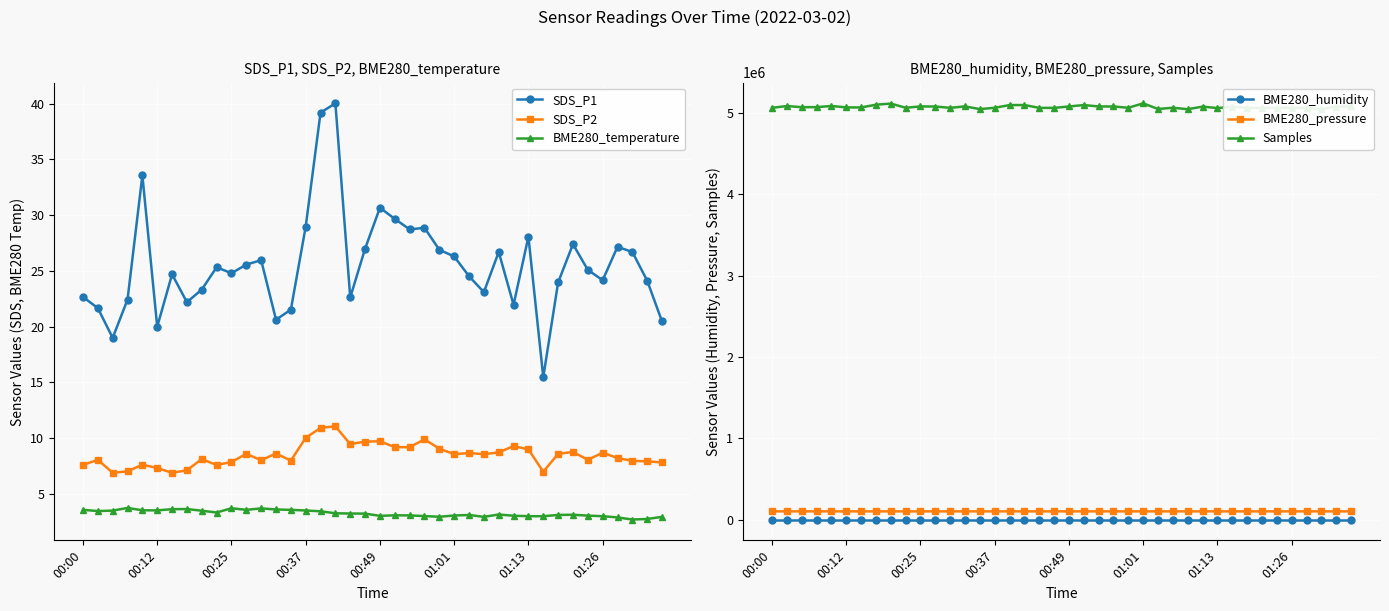

What is the sum of all SDS_P2 values?

339.7